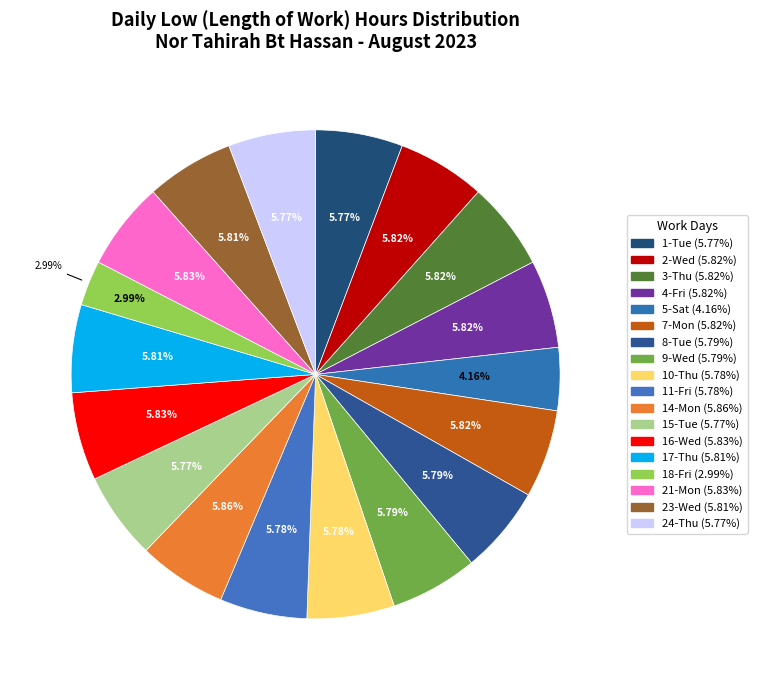

What percentage is NOT represented by 1-Tue?

94.2%